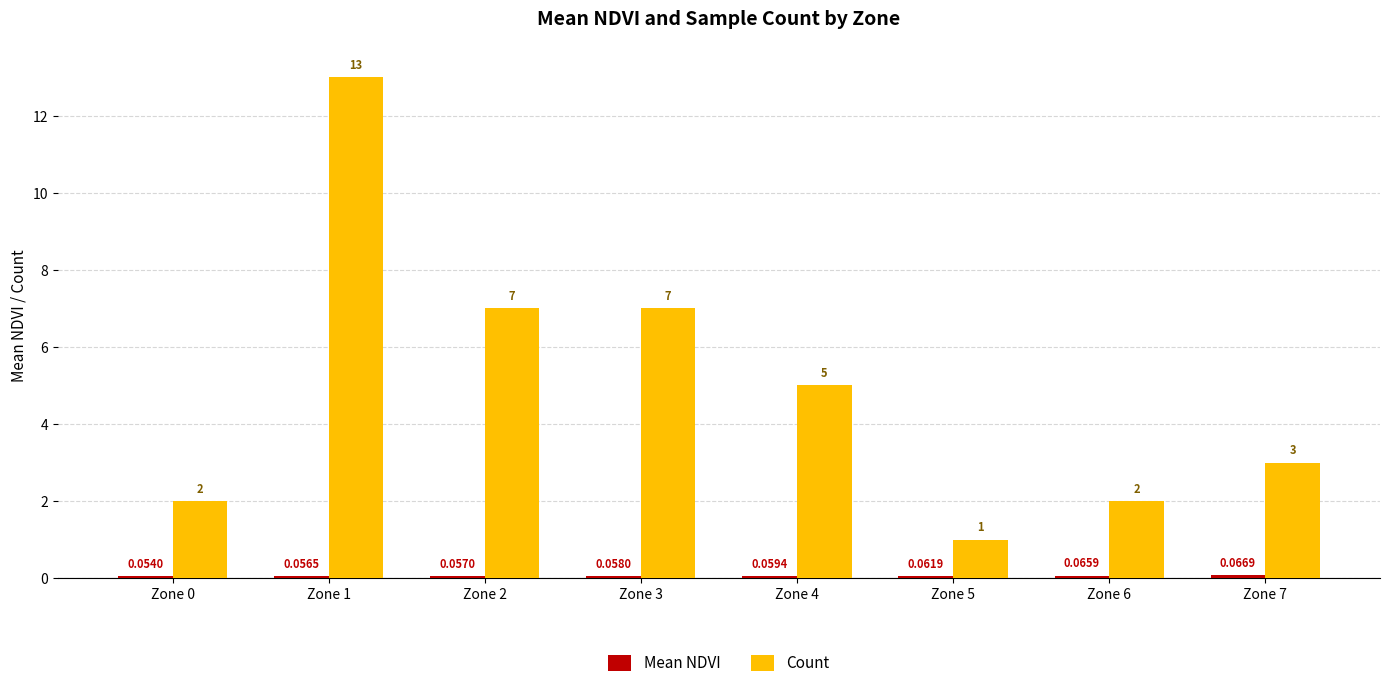

What is the lowest value of the Count series?

1.0